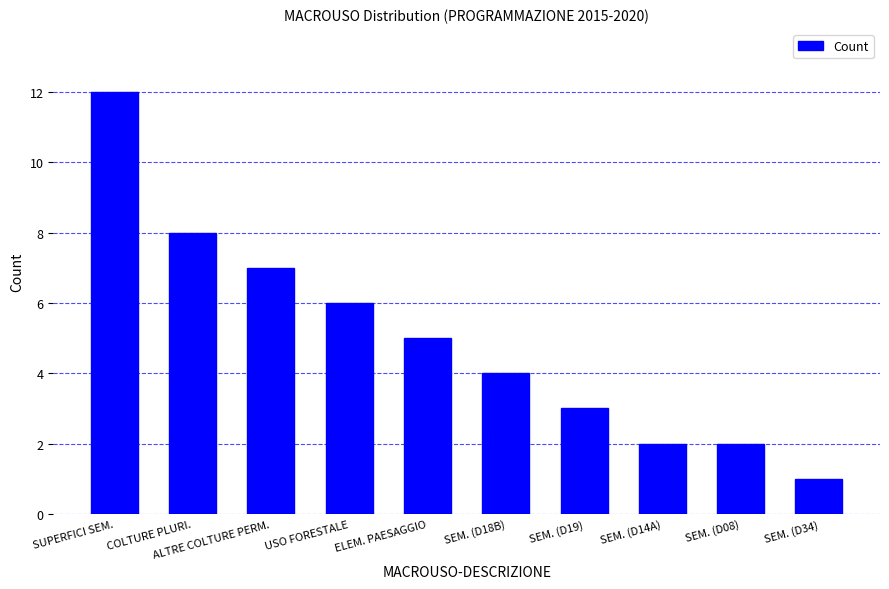

What is the label of the 1st bar from the right?

SEM. (D34)